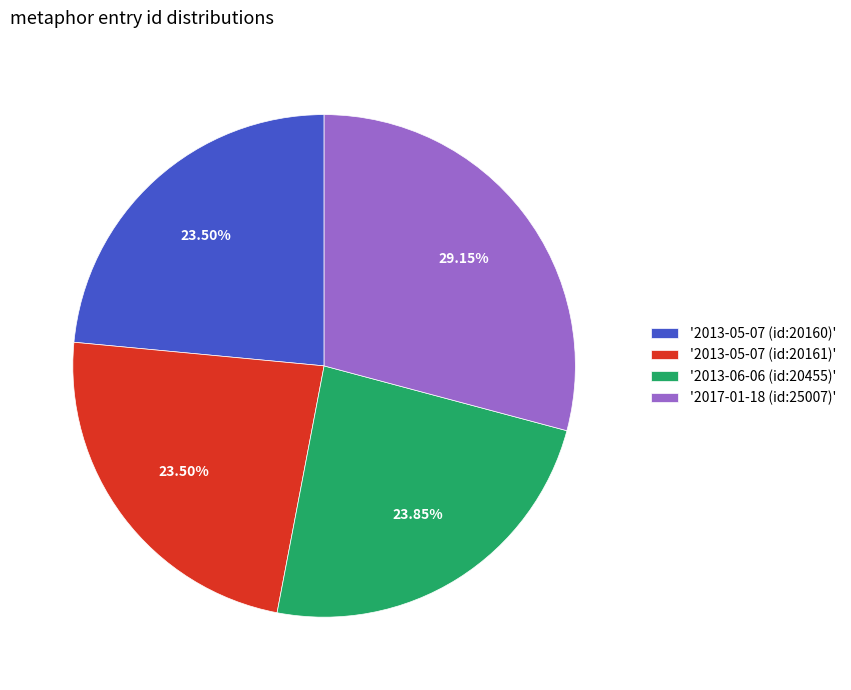

Do '2017-01-18 (id:25007)' and '2013-05-07 (id:20160)' together represent more than half of the pie?

Yes